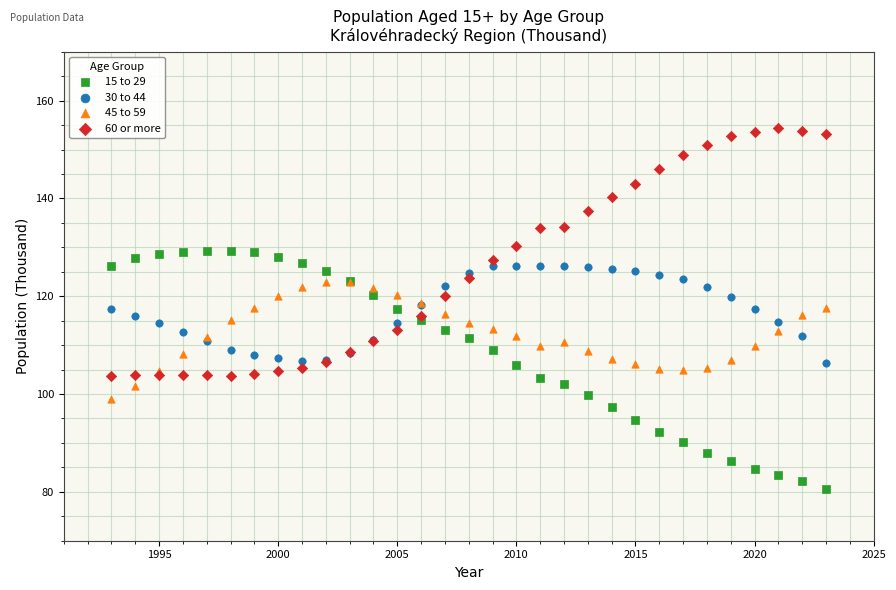

Which series reaches the minimum Y coordinate?

15 to 29